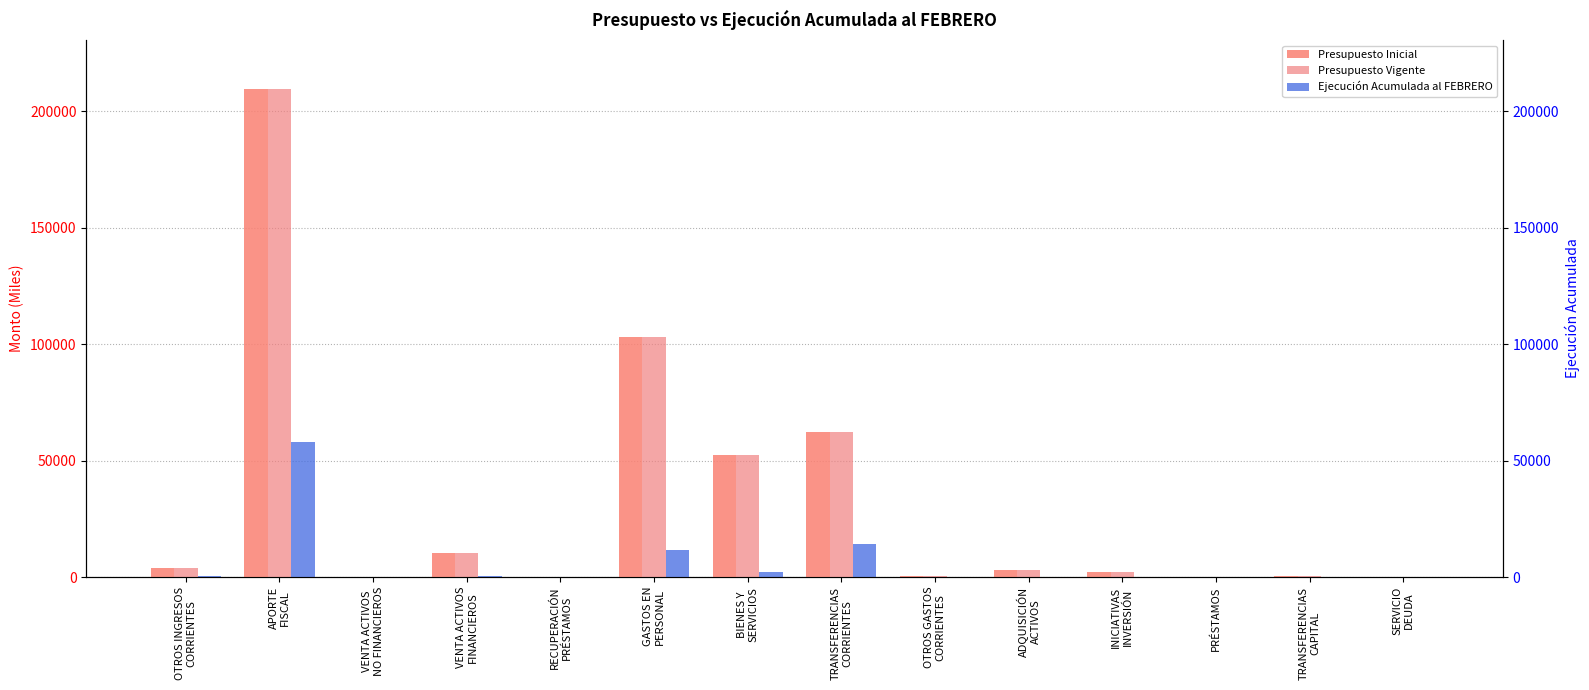

Reading left to right, extract all data points from this chart.

Presupuesto Inicial: 3806	209589	102	10369	250	102860	52582	62380	600	3066	2078	250	300	0
Presupuesto Vigente: 3806	209589	102	10369	250	102860	52582	62380	600	3066	2078	250	300	0
Ejecución Acumulada al FEBRERO: 555	58189	0	349	3	11634	2291	14037	0	234	0	46	0	149